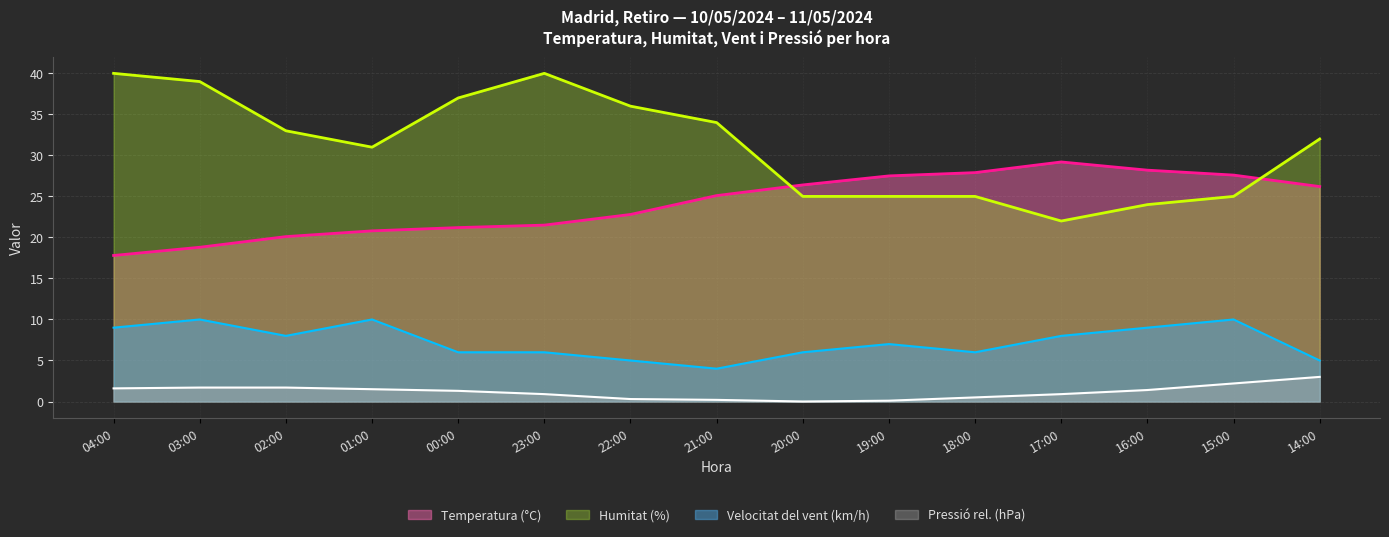

Reading left to right, transcribe all the data shown in this chart.

Temperatura (°C): 04:00=17.8	03:00=18.8	02:00=20.1	01:00=20.8	00:00=21.2	23:00=21.5	22:00=22.8	21:00=25.1	20:00=26.4	19:00=27.5	18:00=27.9	17:00=29.2	16:00=28.2	15:00=27.6	14:00=26.2
Humitat (%): 04:00=40.0	03:00=39.0	02:00=33.0	01:00=31.0	00:00=37.0	23:00=40.0	22:00=36.0	21:00=34.0	20:00=25.0	19:00=25.0	18:00=25.0	17:00=22.0	16:00=24.0	15:00=25.0	14:00=32.0
Velocitat del vent (km/h): 04:00=9.0	03:00=10.0	02:00=8.0	01:00=10.0	00:00=6.0	23:00=6.0	22:00=5.0	21:00=4.0	20:00=6.0	19:00=7.0	18:00=6.0	17:00=8.0	16:00=9.0	15:00=10.0	14:00=5.0
Pressió (hPa) offset: 04:00=1.6	03:00=1.7	02:00=1.7	01:00=1.5	00:00=1.3	23:00=0.9	22:00=0.3	21:00=0.2	20:00=0.0	19:00=0.1	18:00=0.5	17:00=0.9	16:00=1.4	15:00=2.2	14:00=3.0